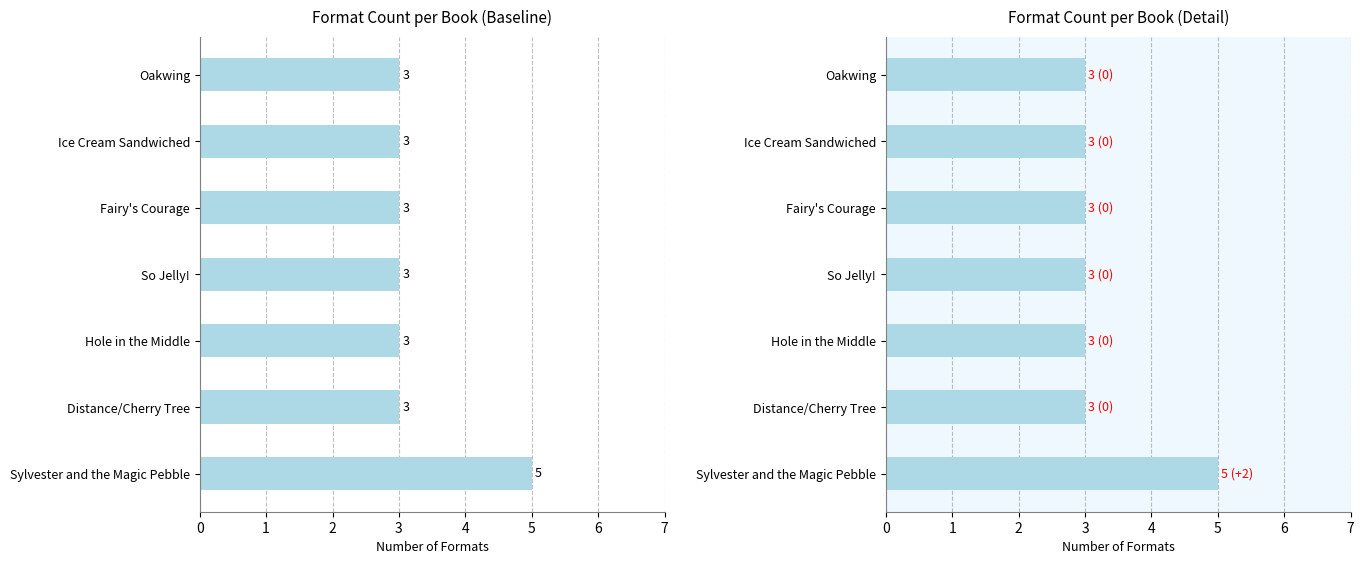

How many values exceed 3?

1